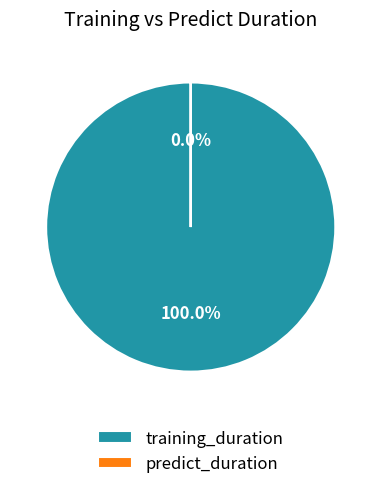

Is the sum of predict_duration and training_duration greater than half?

Yes